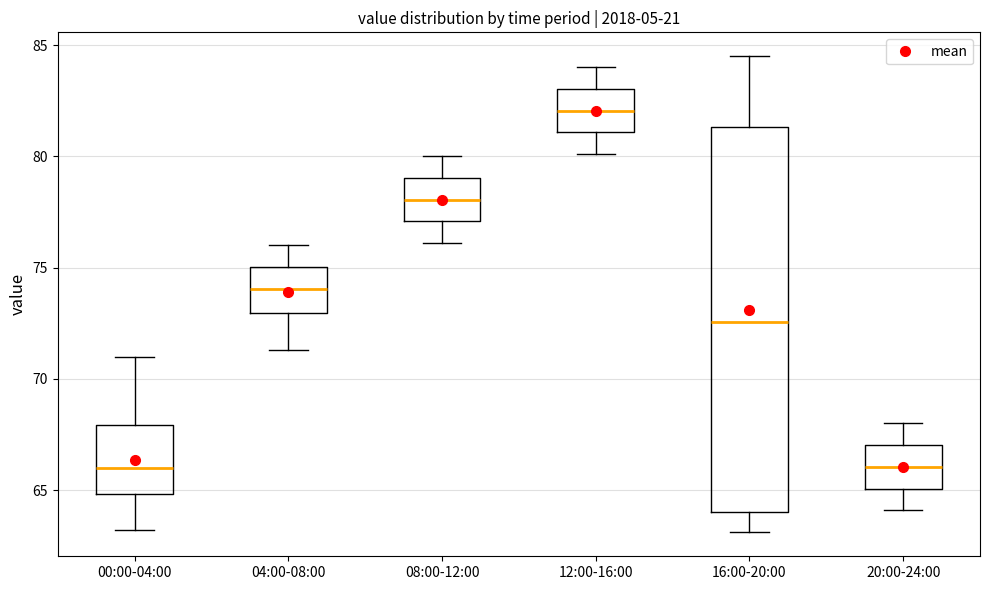

Which box has the highest median line?

12:00-16:00